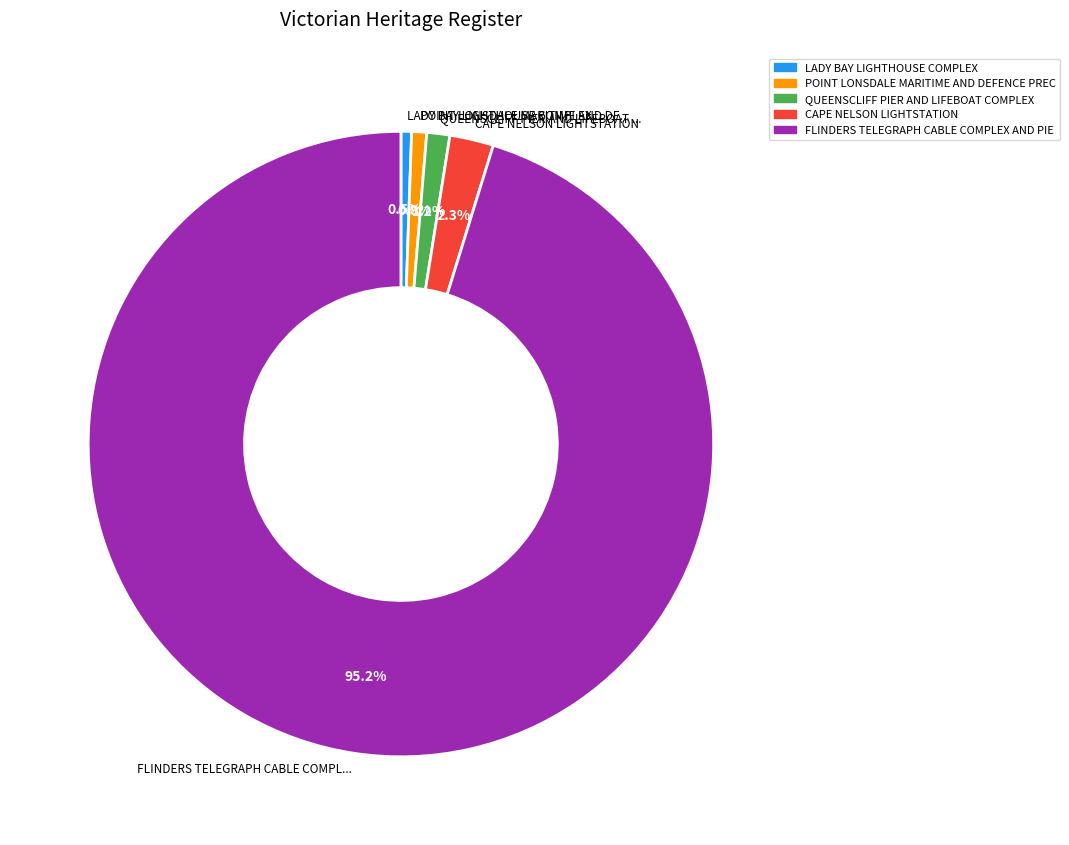

Is there a majority slice in this chart?

Yes